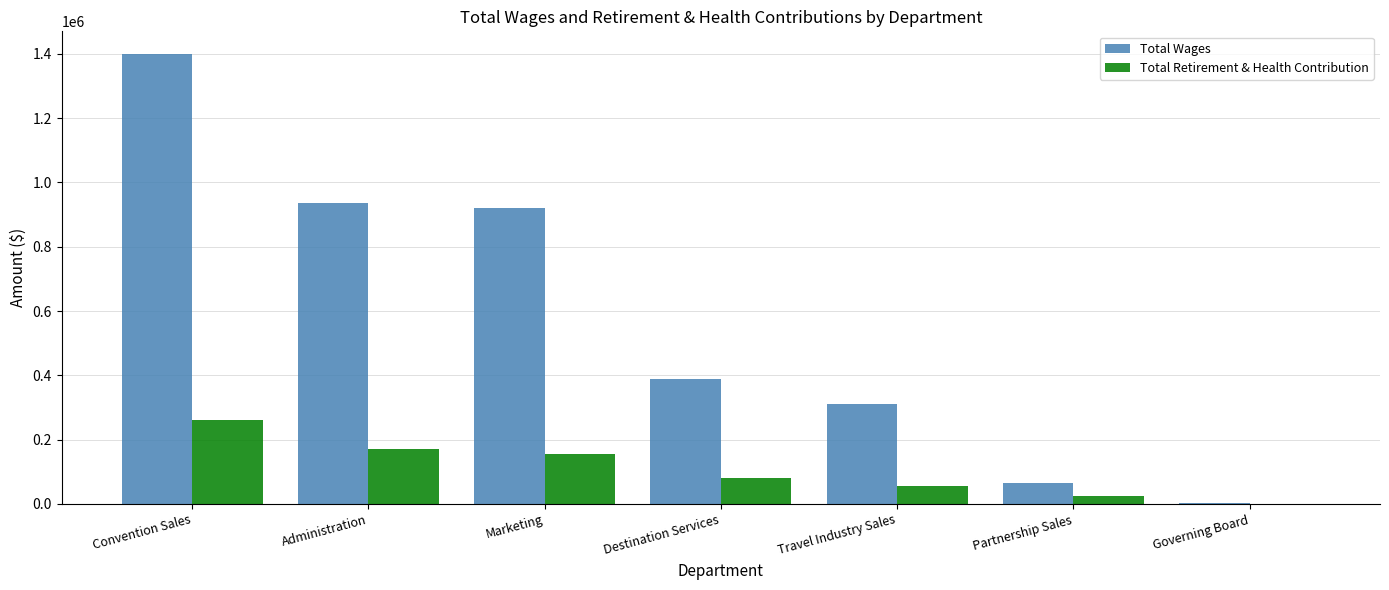

Between Marketing and Travel Industry Sales, which series saw the biggest shift?

Total Wages